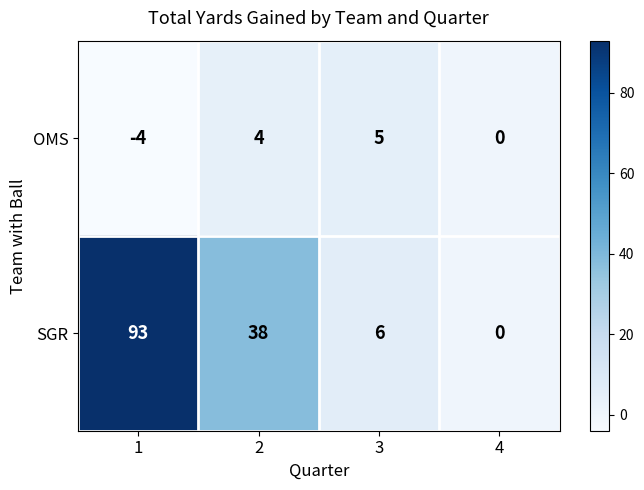

What is the sum of the SGR values at 4 and 2?

38